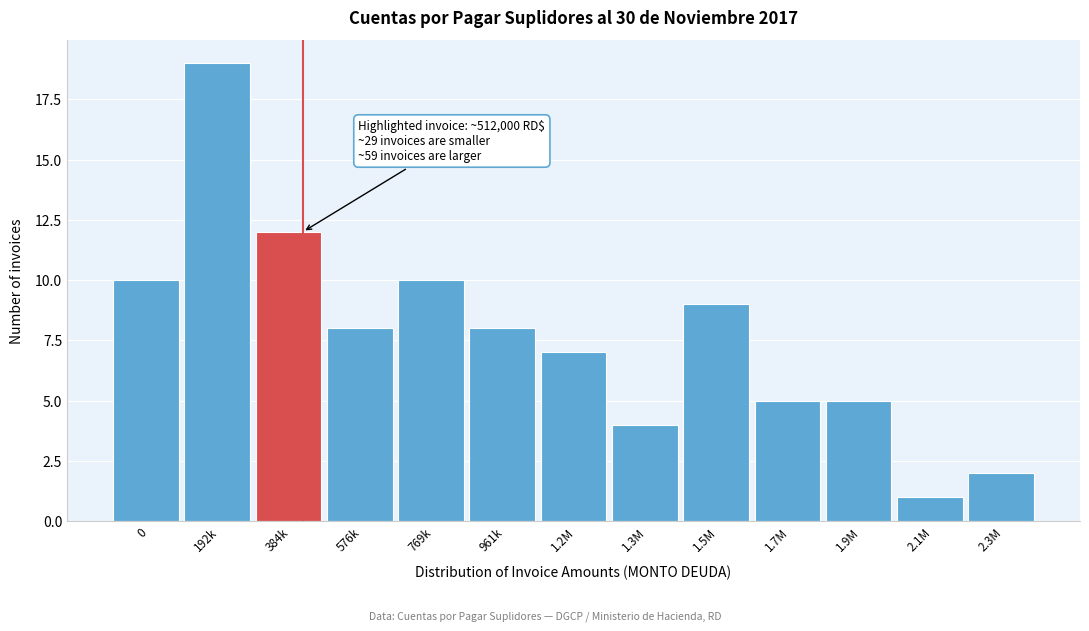

Reading left to right, extract all data points from this chart.

10	19	12	8	10	8	7	4	9	5	5	1	2